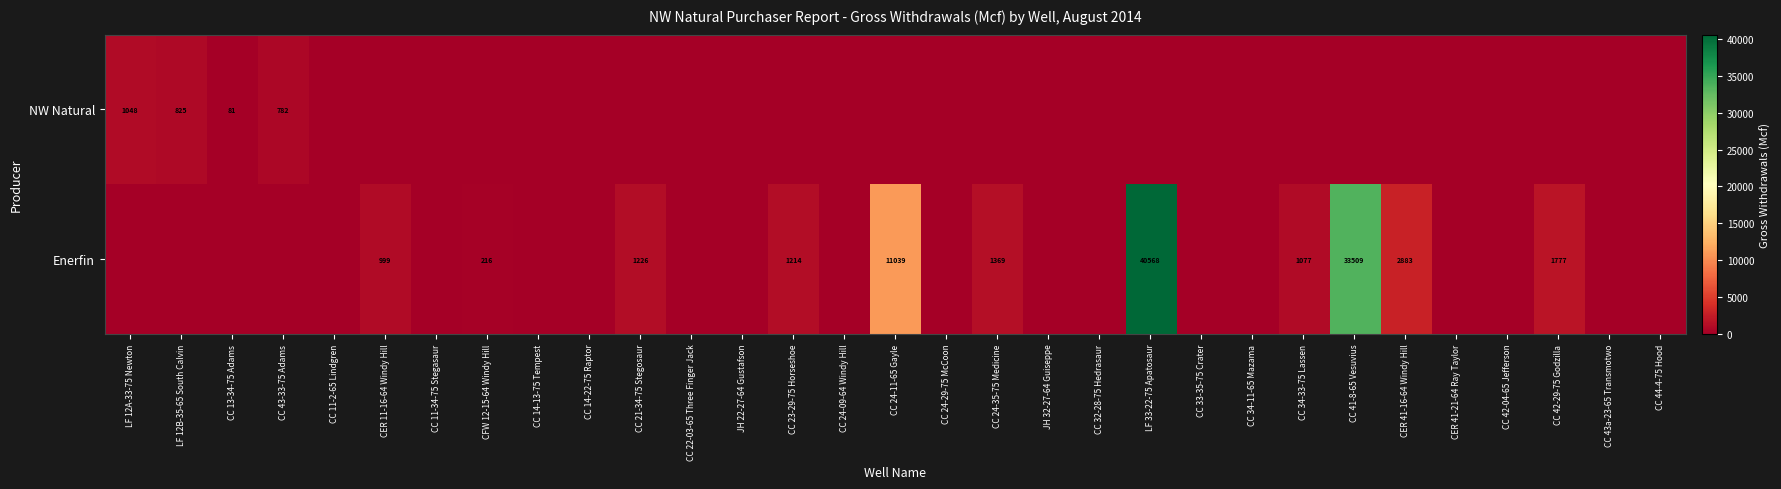

Which category has the highest value across all series?

LF 33-22-75 Apatosaur